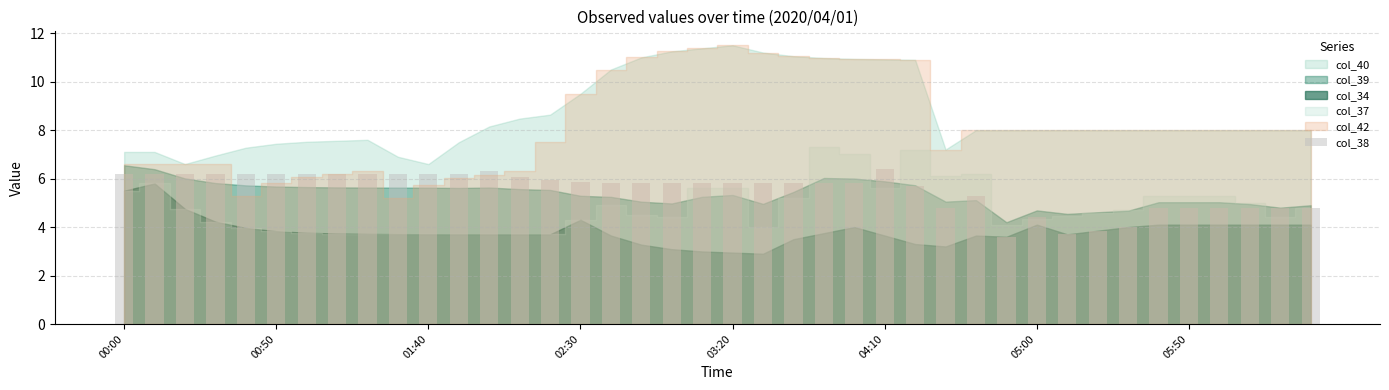

What is the value of the 6th bar from the left?

6.2